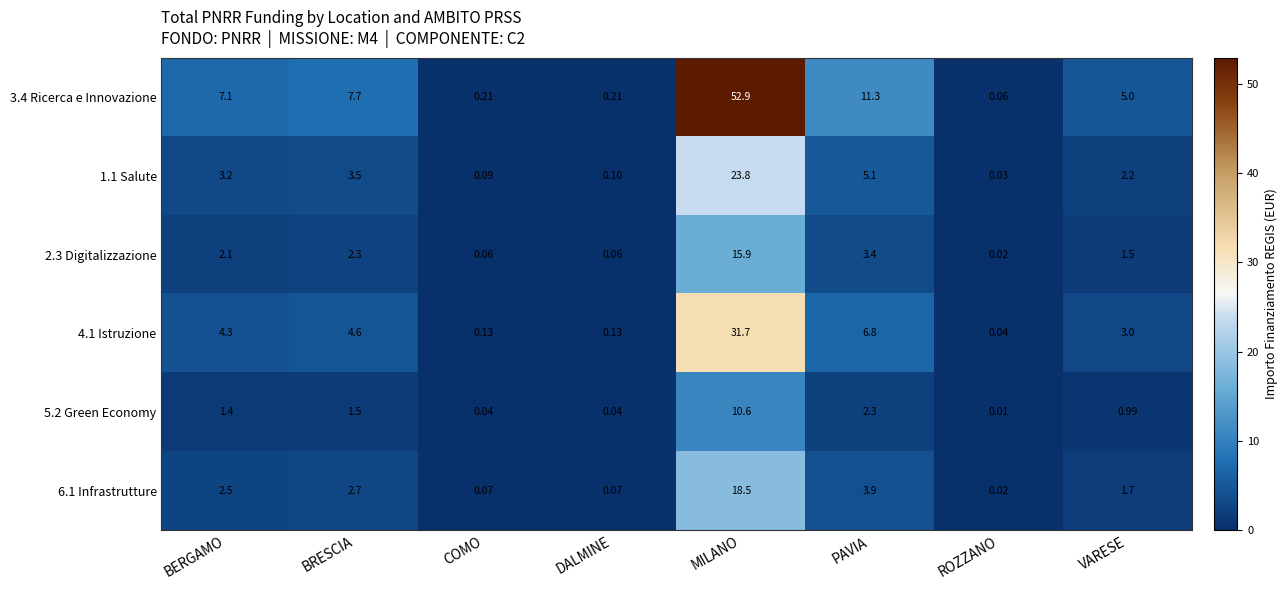

How many series are shown in this chart?

6